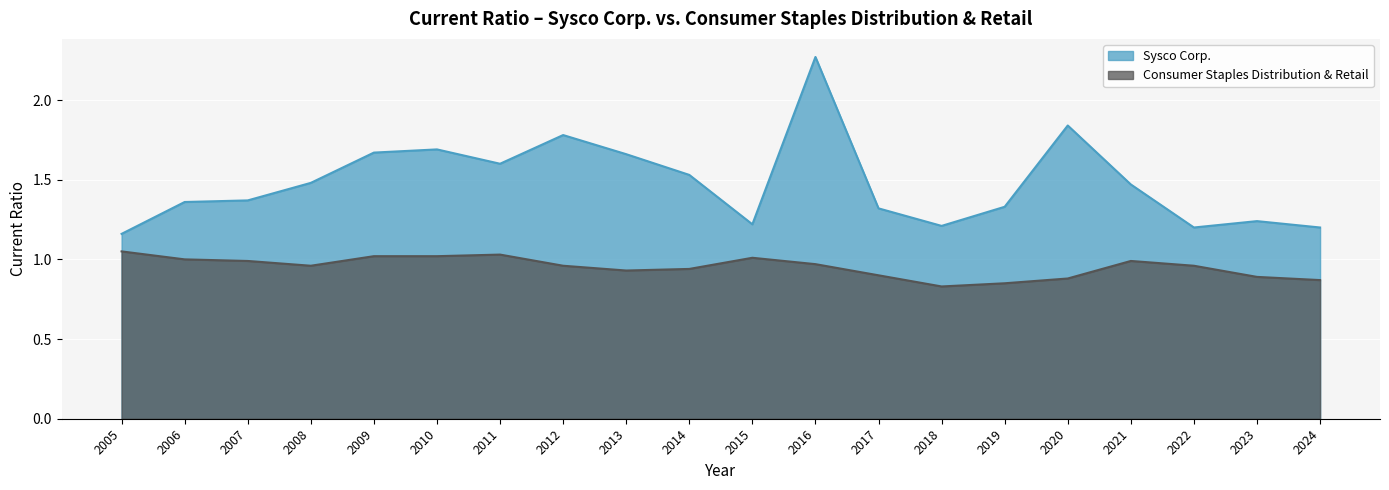

The Consumer Staples Distribution & Retail series shows 0.8 at 2019. True or false?

True